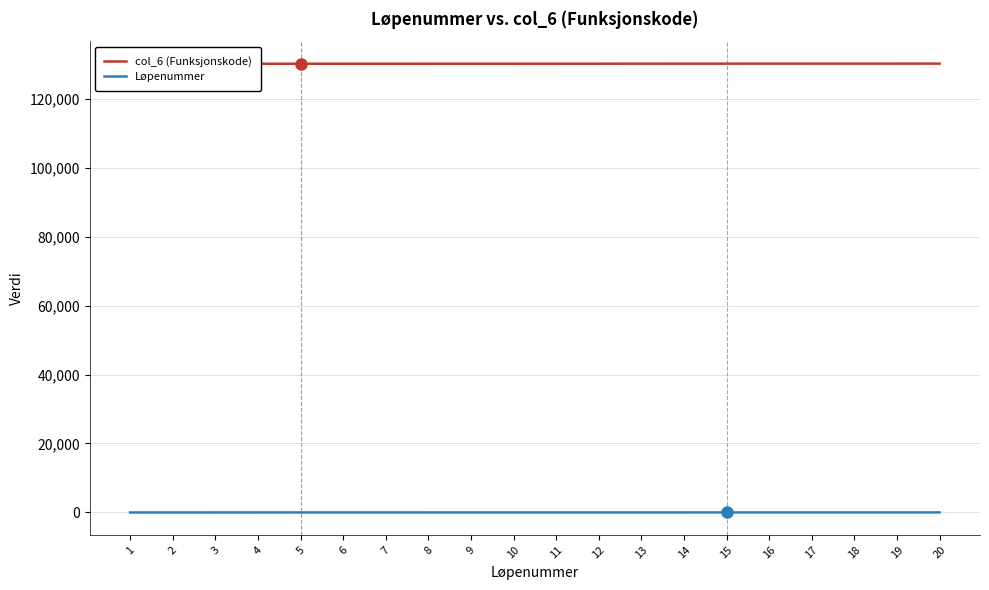

How many categories are shown in the chart?

20